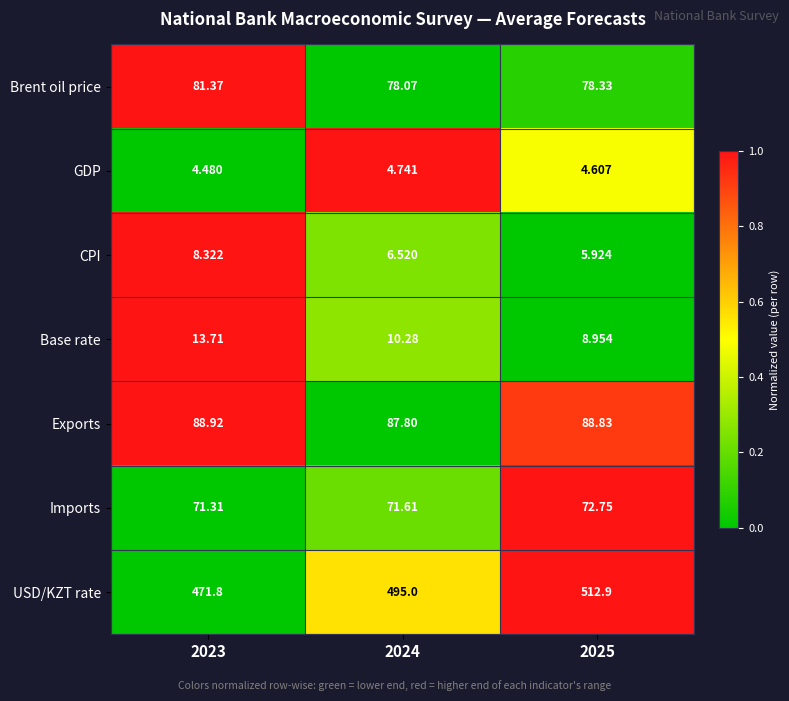

Which series has the largest total across all categories?

USD/KZT rate